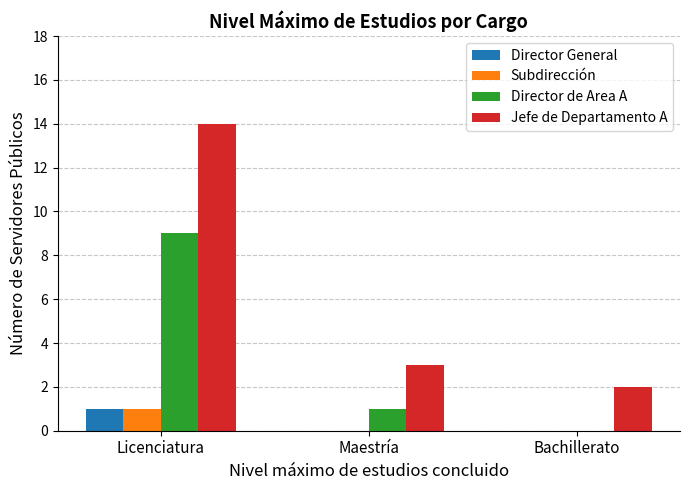

What are all the series names shown in the legend?

Director General, Subdirección, Director de Area A, Jefe de Departamento A